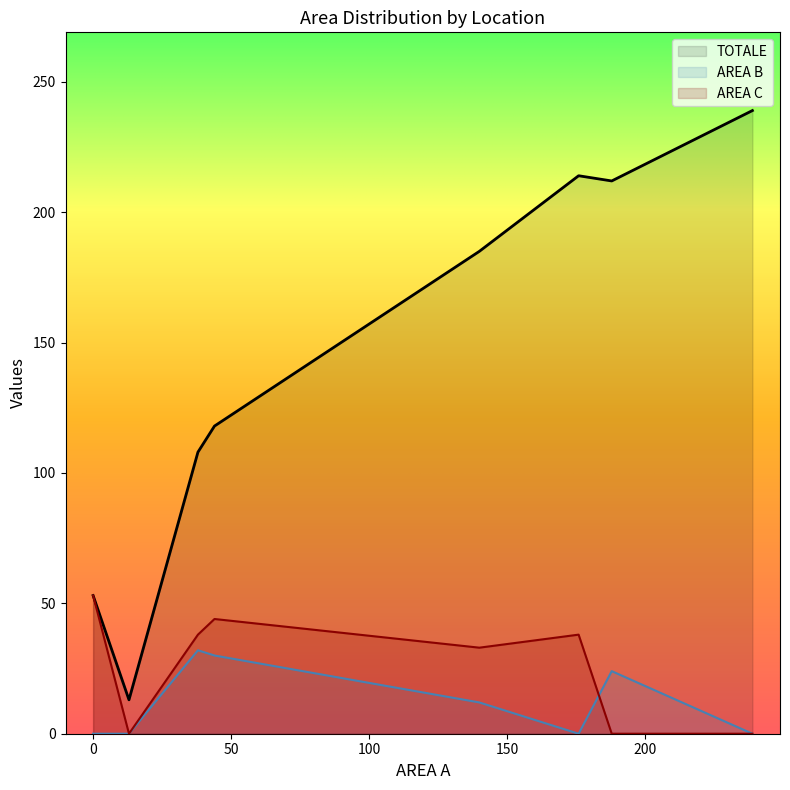

How many lines are shown in the chart?

3